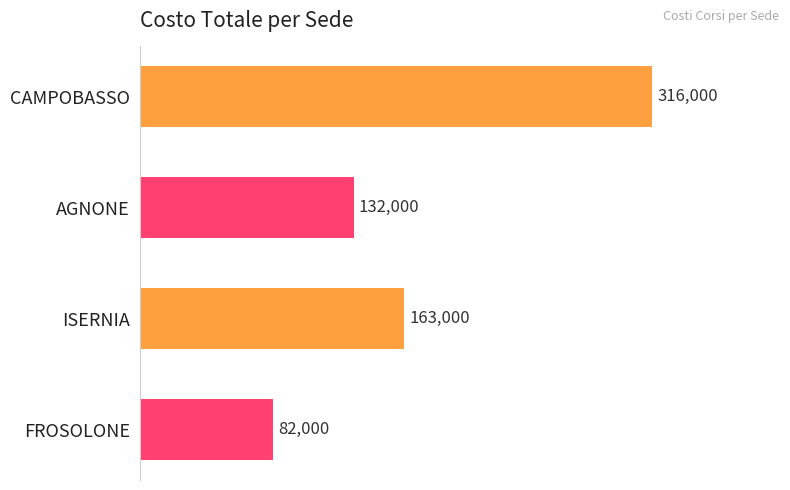

Reading top to bottom, transcribe all the data shown in this chart.

316000	132000	163000	82000